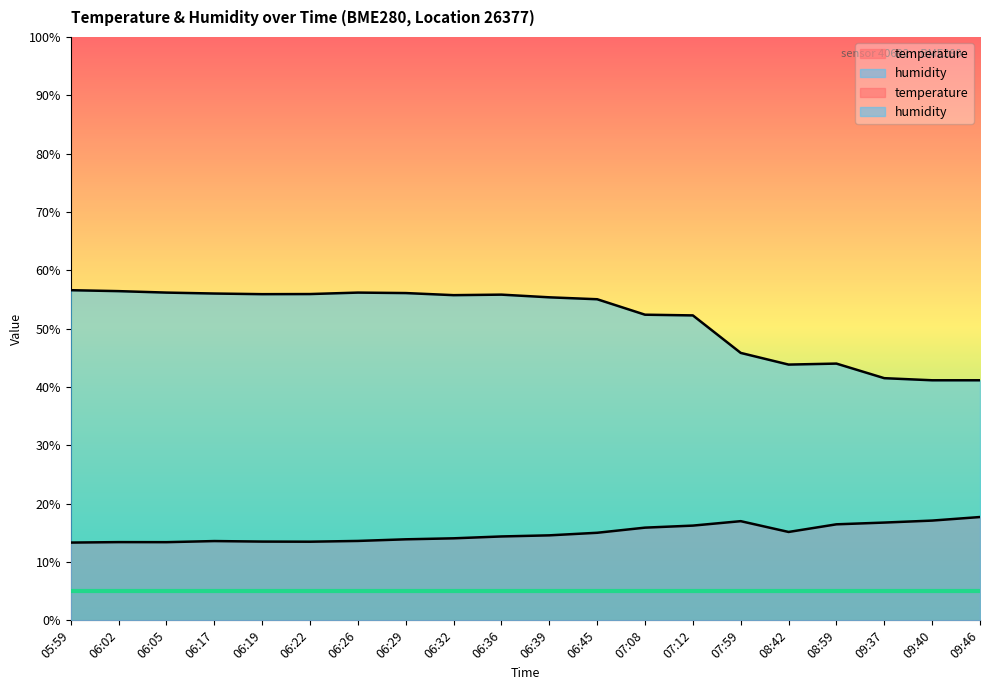

What is the spread (max minus min) of values at 07:59?

28.8